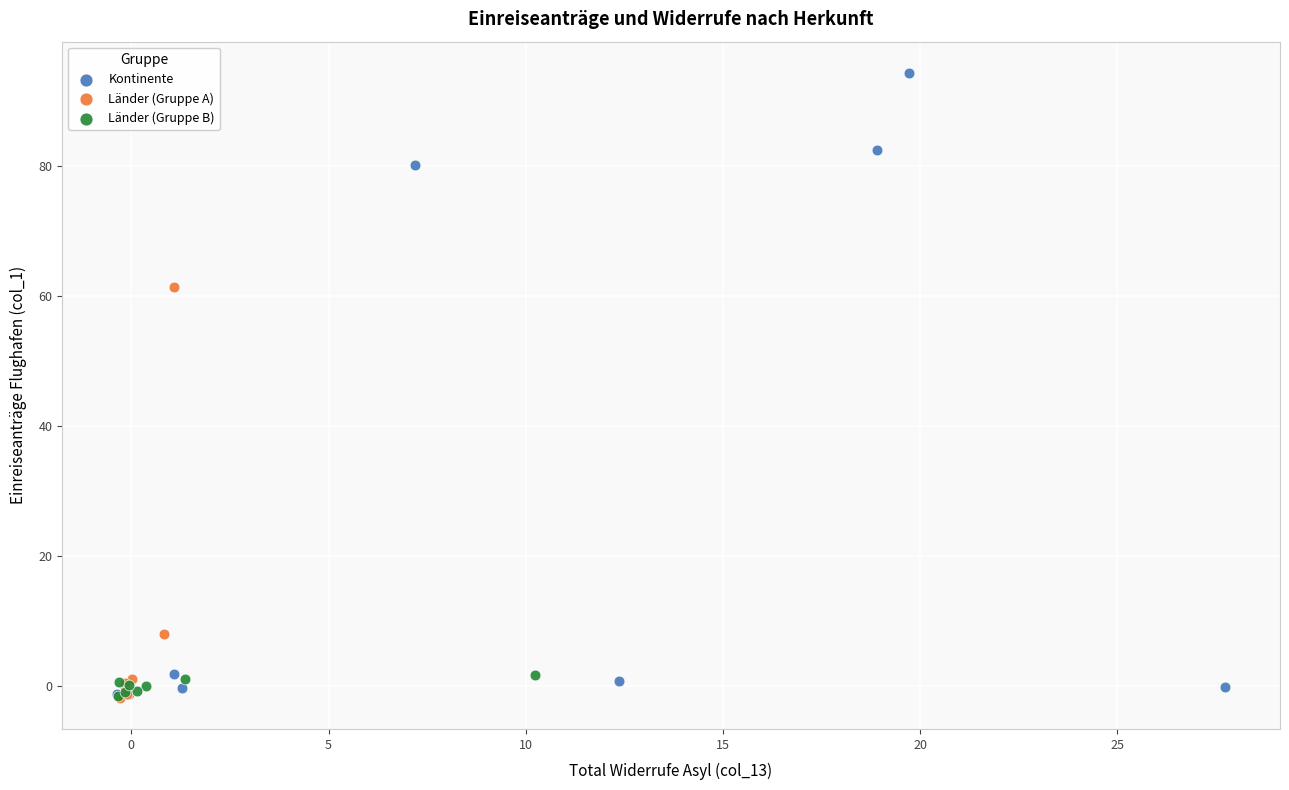

Which series has the largest Y range (max minus min)?

Kontinente